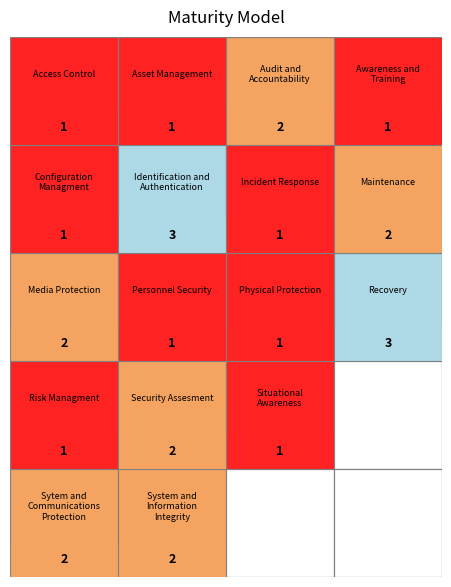

The value of System and Communications Protection at 3 is 2. True or false?

True